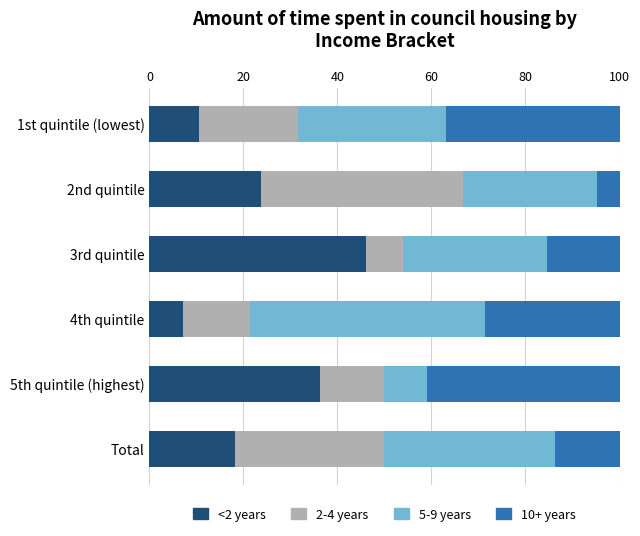

Is it true that <2 years equals 58.2 at 5th quintile (highest)?

False